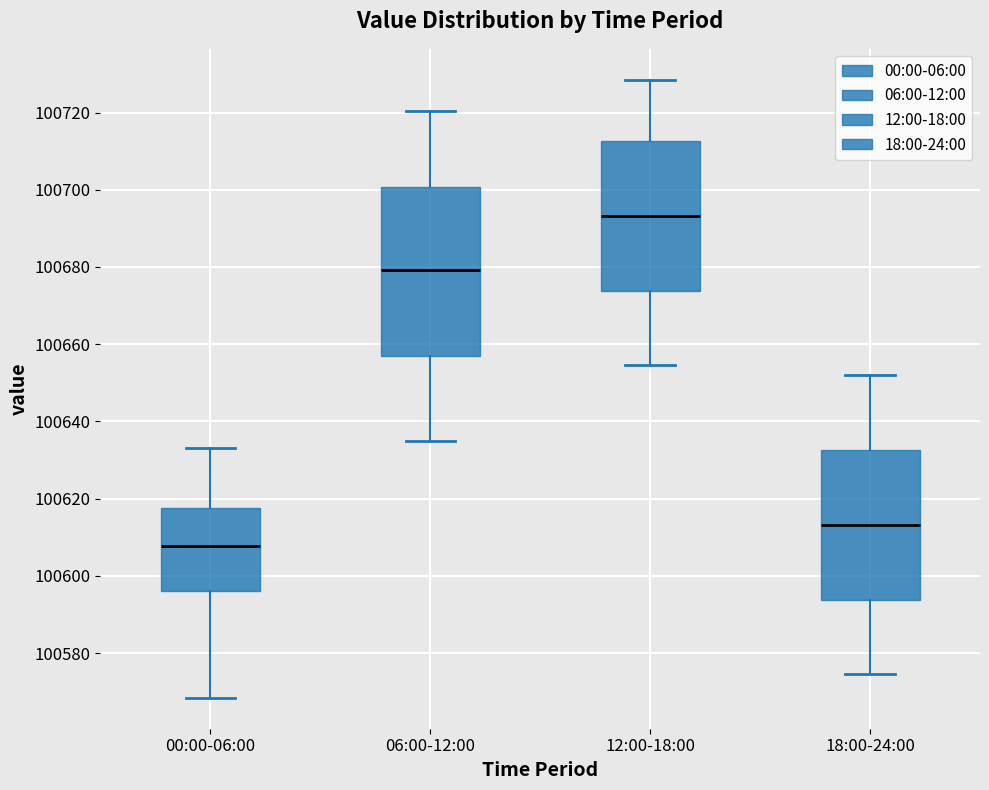

Which box is the tallest, from its lower edge to its upper edge?

06:00-12:00